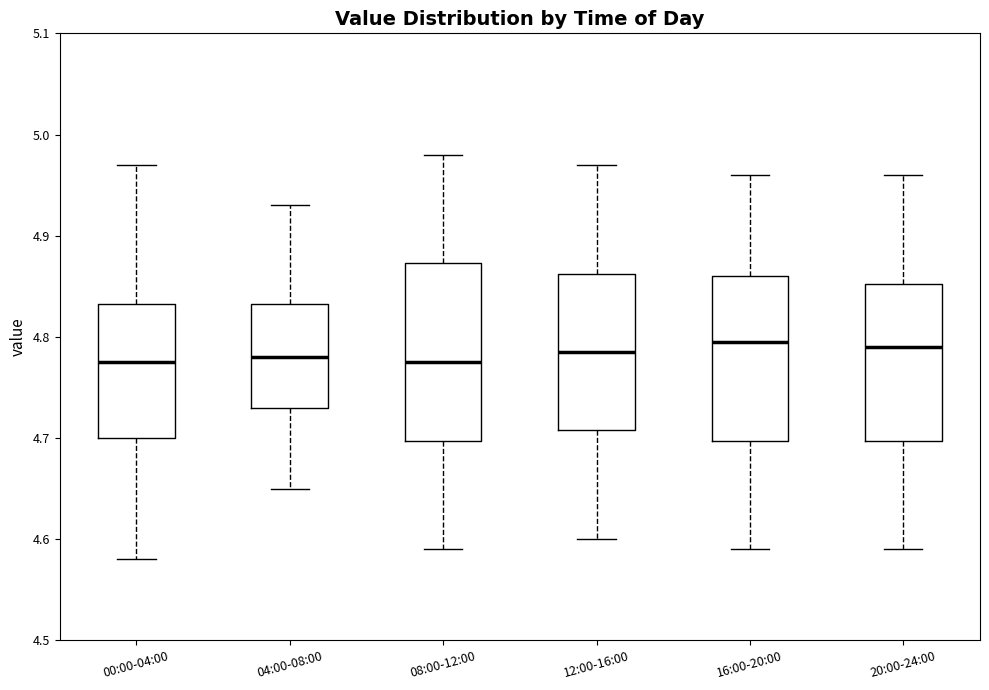

Reading left to right, transcribe this box plot: for each box, give where its median line is, the range the box spans, and where its two whiskers end, as read against the y-axis. The values are not printed on the chart, so give them approximately, as read against the axis.

00:00-04:00: median 4.78, box 4.70 to 4.83, whiskers 4.58 to 4.97
04:00-08:00: median 4.78, box 4.73 to 4.83, whiskers 4.65 to 4.93
08:00-12:00: median 4.78, box 4.70 to 4.87, whiskers 4.59 to 4.98
12:00-16:00: median 4.79, box 4.71 to 4.86, whiskers 4.60 to 4.97
16:00-20:00: median 4.80, box 4.70 to 4.86, whiskers 4.59 to 4.96
20:00-24:00: median 4.79, box 4.70 to 4.85, whiskers 4.59 to 4.96